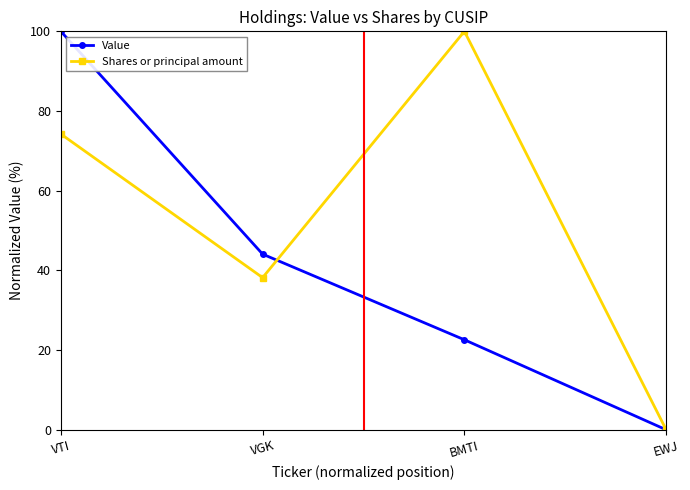

Rank the series at VGK from highest to lowest value.

Value, Shares or principal amount